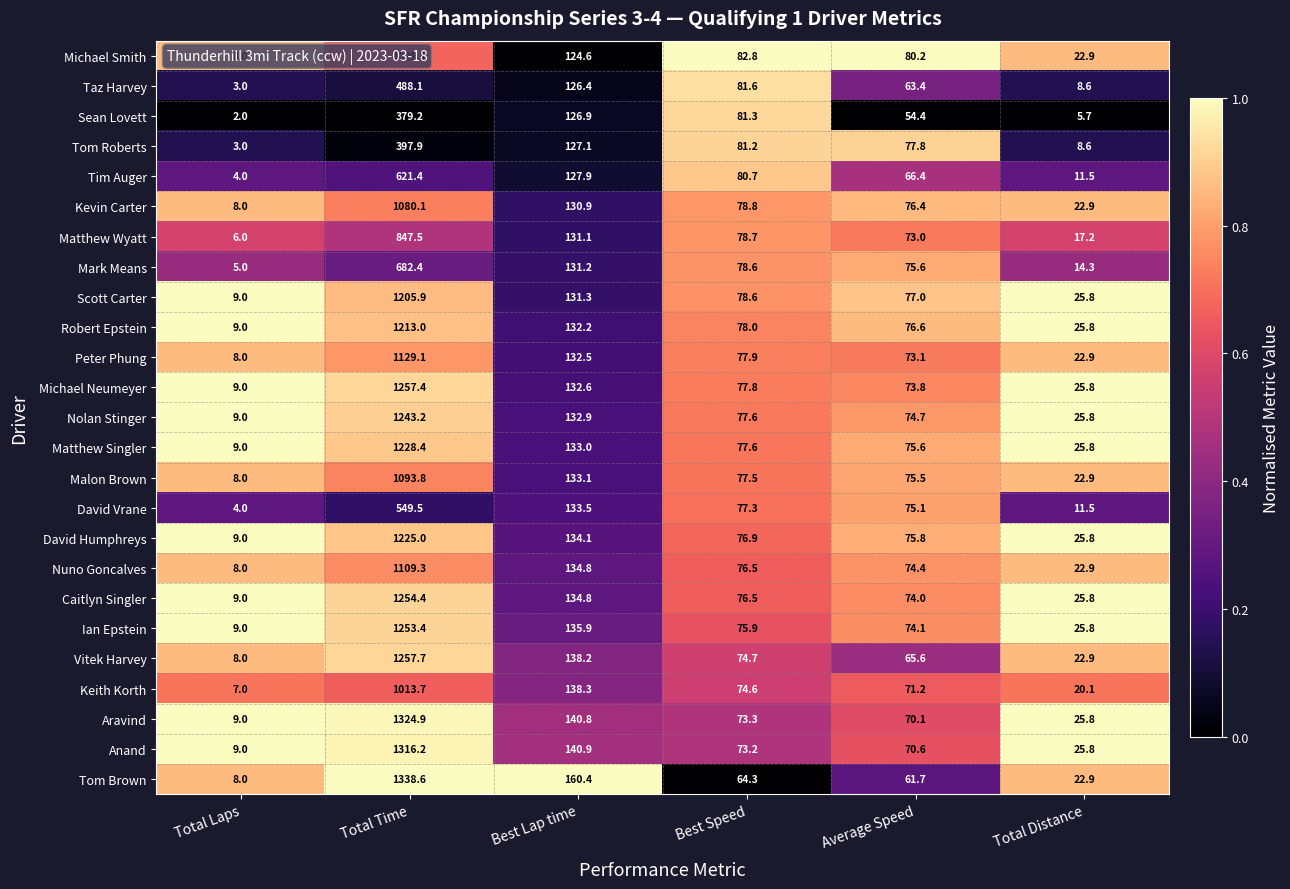

Rank the categories by Anand value from lowest to highest.

Total Laps, Total Distance, Average Speed, Best Speed, Best Lap time, Total Time